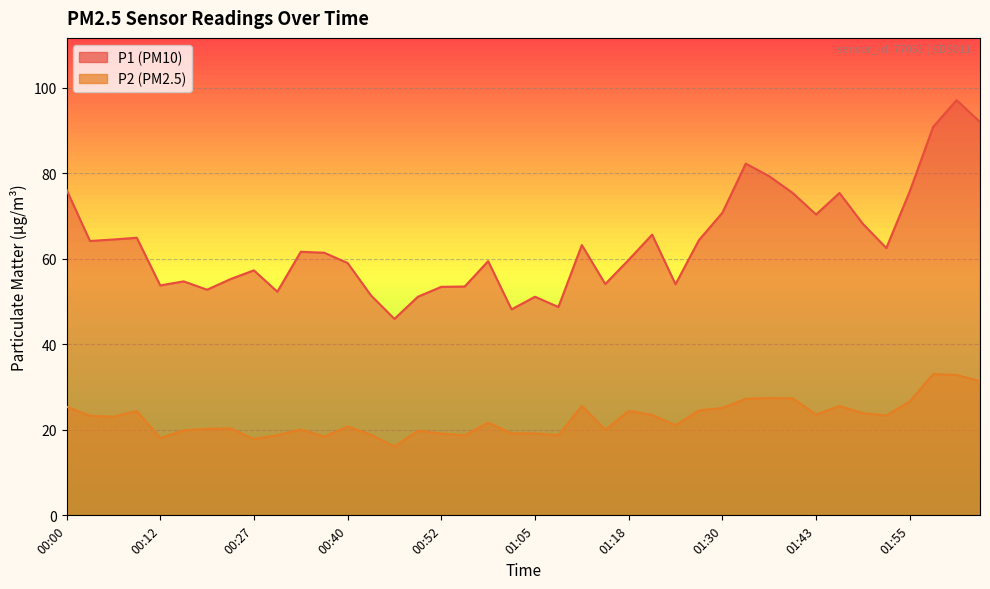

Is the value of P2 at 00:03 greater than the value of P1 at 01:55?

No